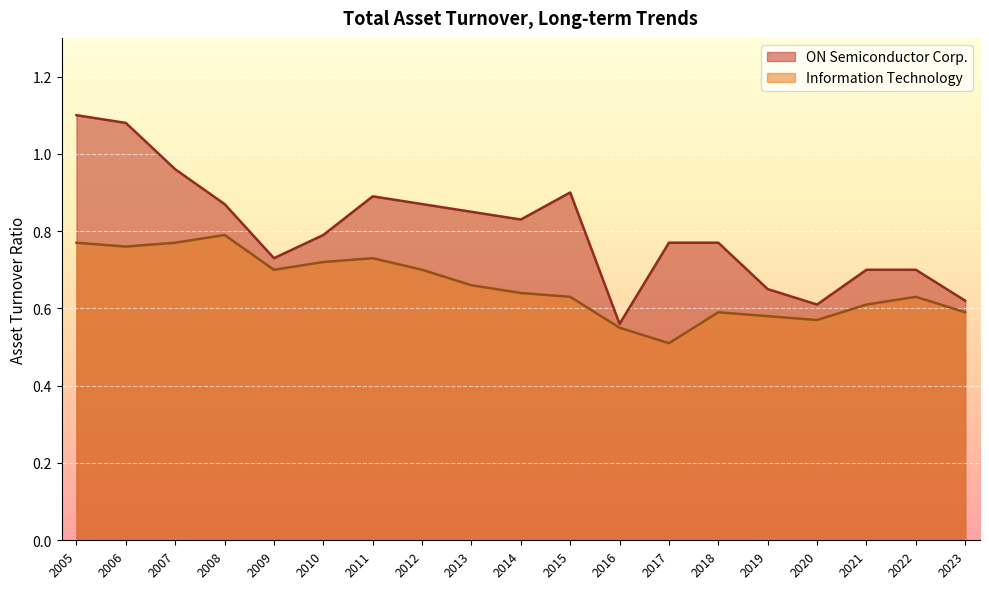

How many lines are shown in the chart?

2